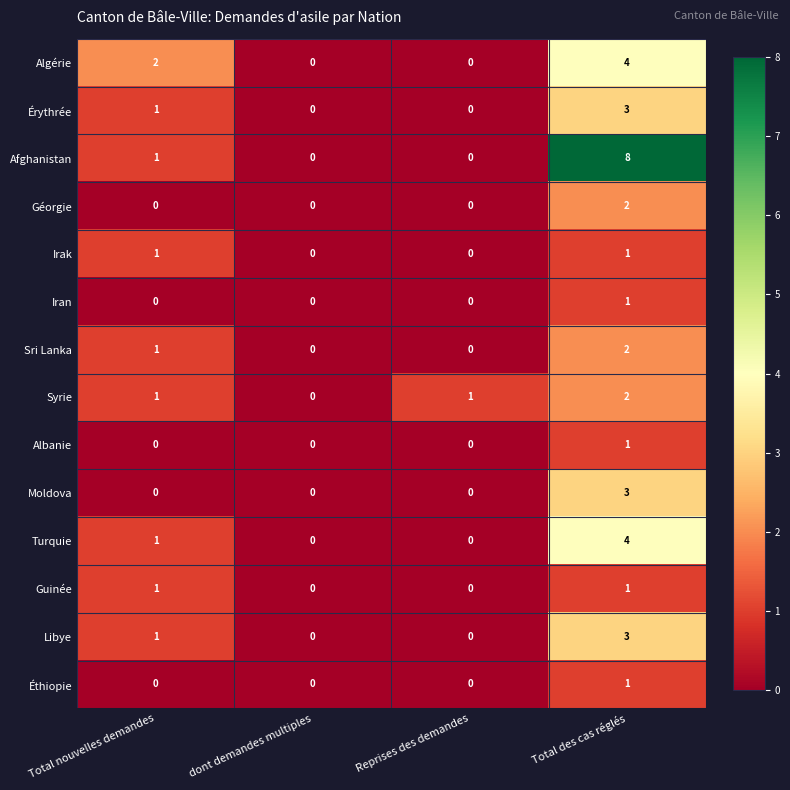

What is the difference between the maximum and minimum values in the Turquie series?

4